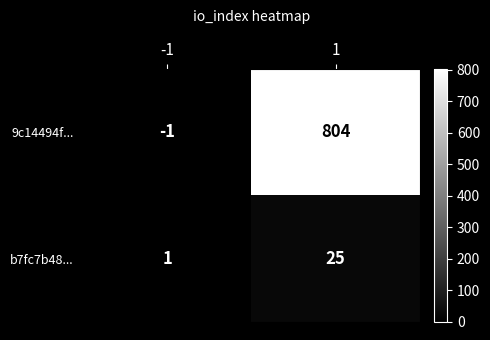

At how many categories does at least one series exceed 130?

1